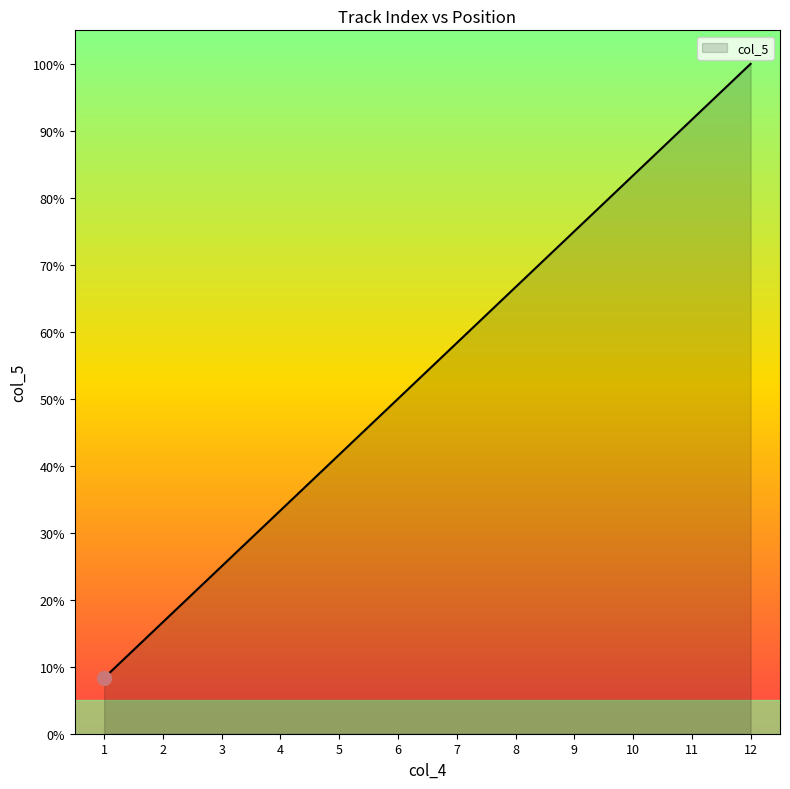

The chart shows a value of 3.3 at 1. True or false?

False